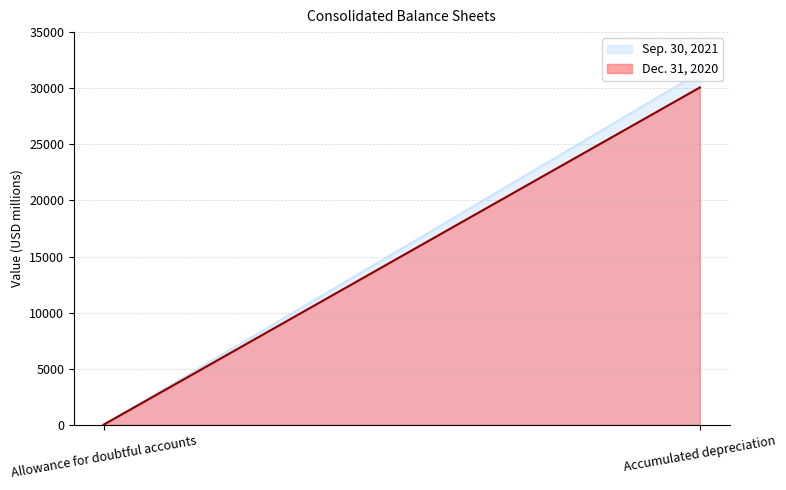

How many Sep. 30, 2021 values are between 12 and 31408?

2